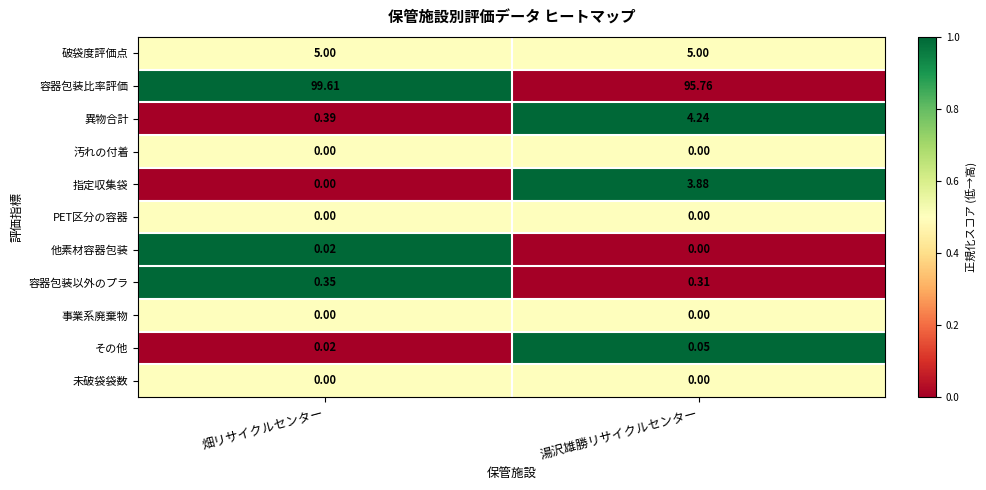

Which series has the widest spread of values?

指定収集袋